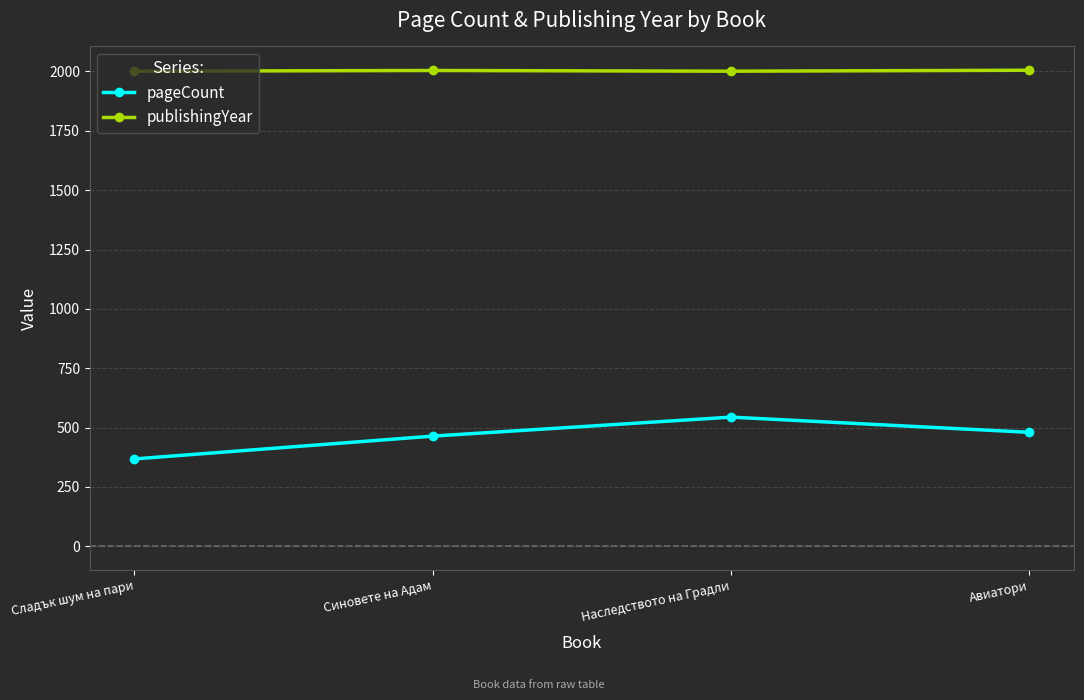

What value does the pageCount series have at Сладък шум на пари?

368